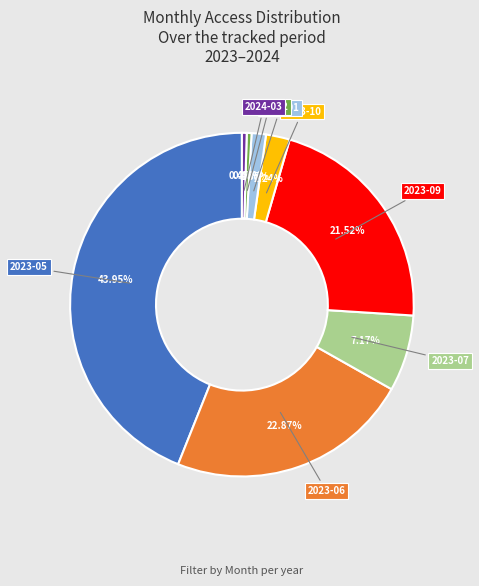

Which slice is the largest?

2023-05